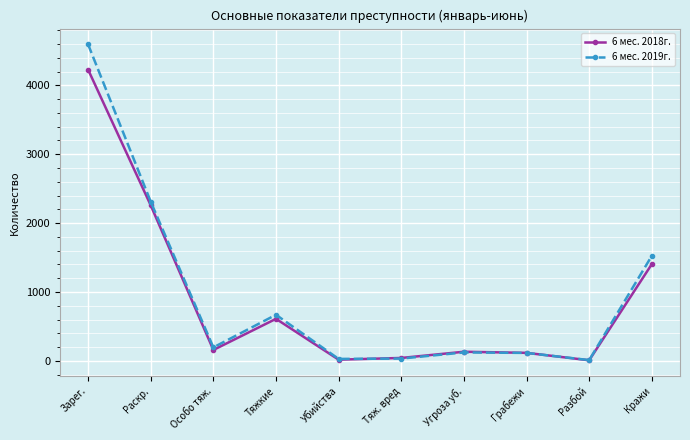

What is the maximum value for 6 мес. 2018г.?

4229